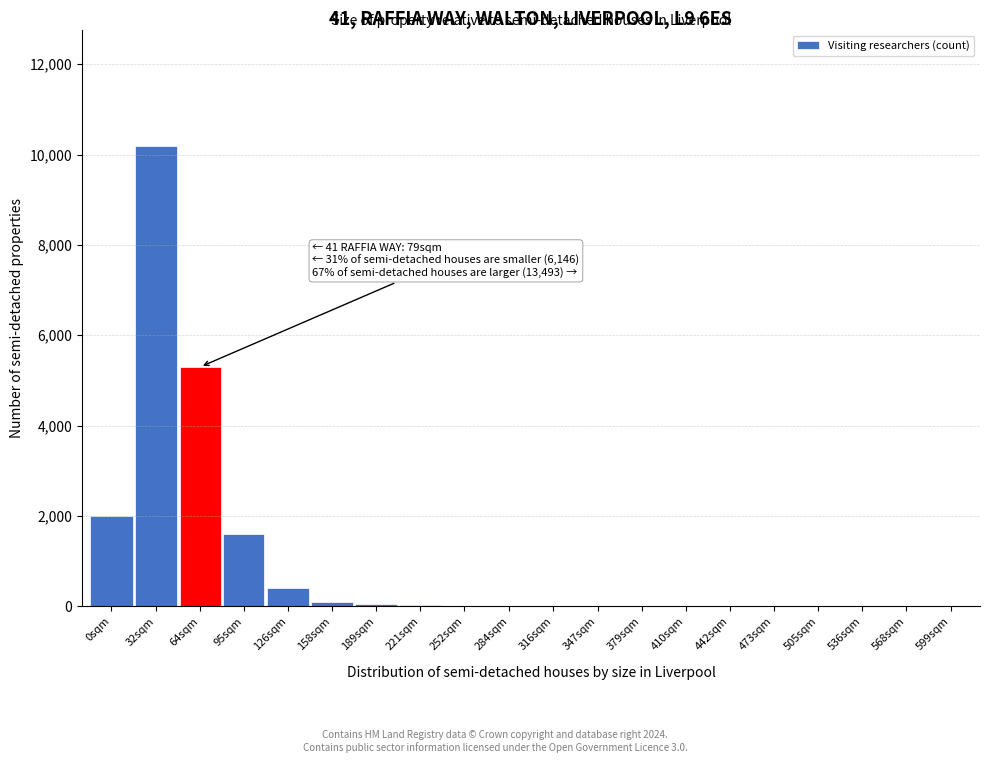

Is it true that the value at 0sqm is 3584?

False